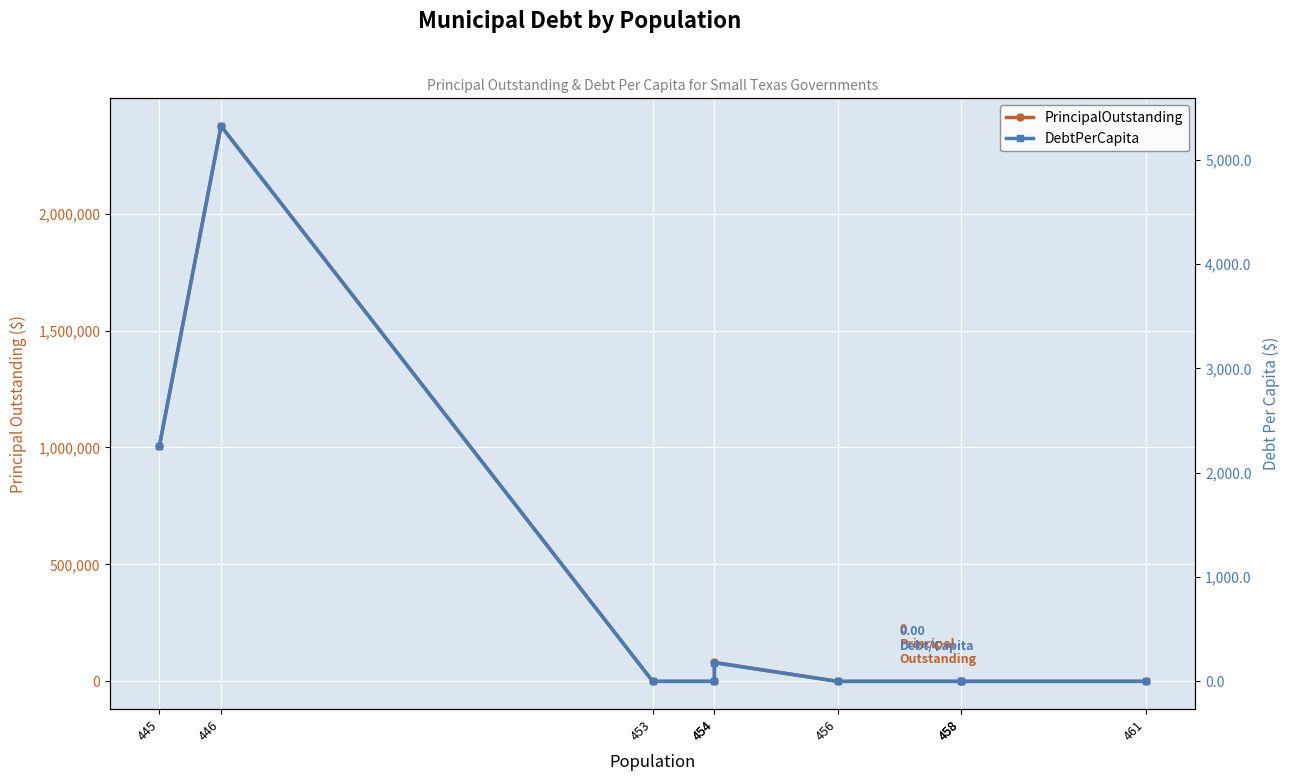

Which label corresponds to the largest value in the chart?

446